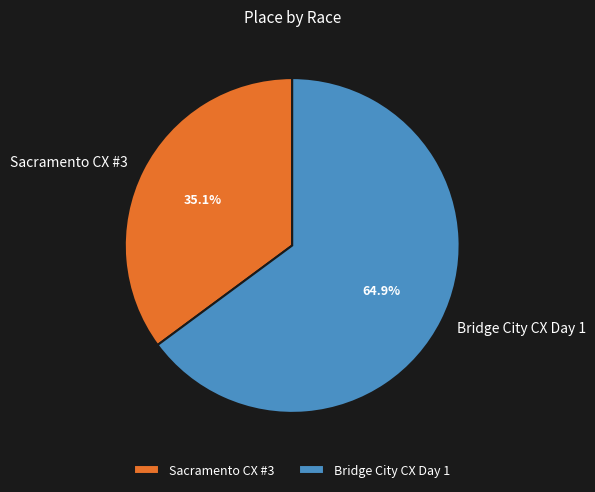

Combined, what portion of the pie is Sacramento CX #3 and Bridge City CX Day 1?

100.0%